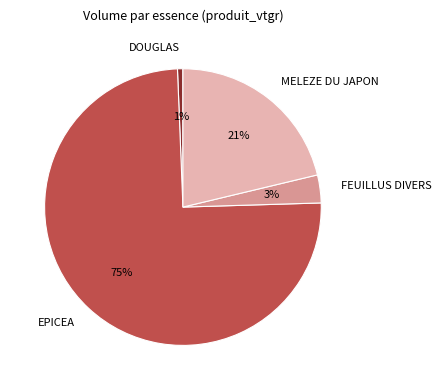

To the nearest percent, what is the difference between the largest and smallest slice percentages?

74%